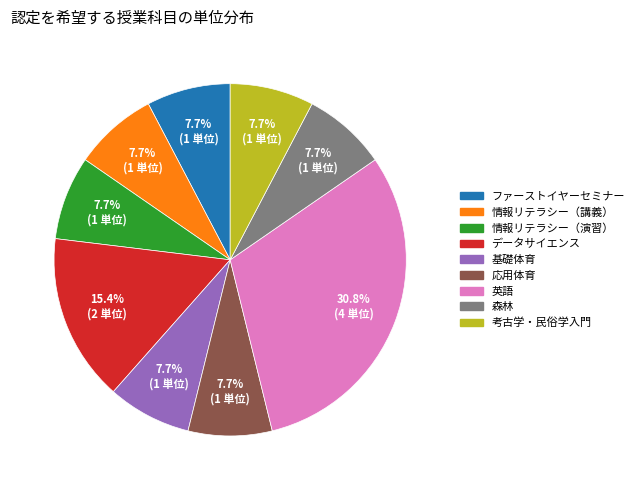

To the nearest percent, what is the average slice percentage?

11%